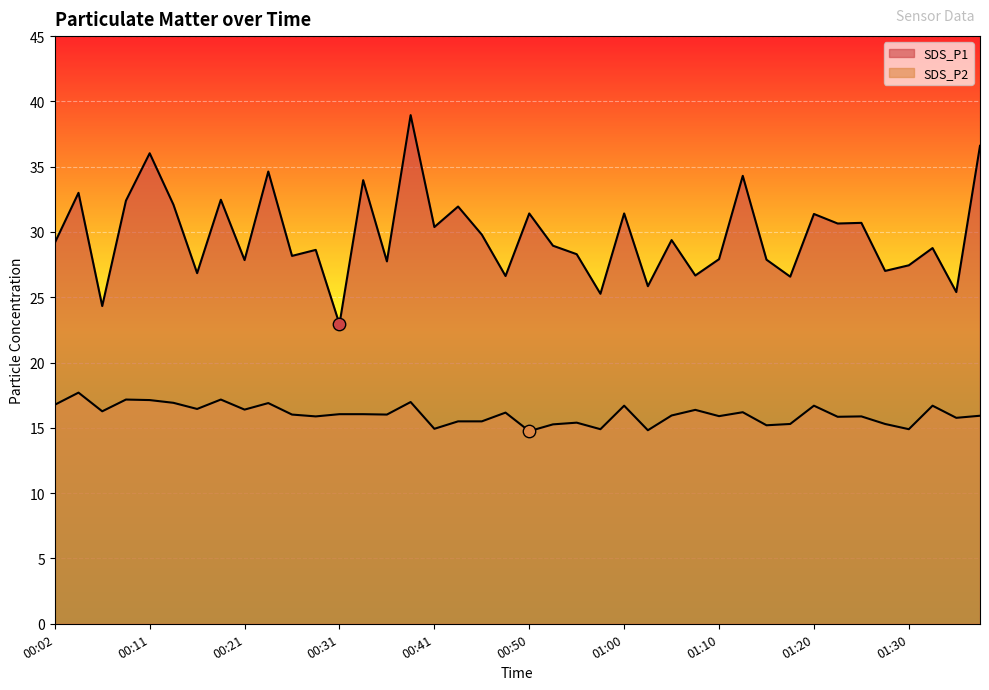

Which series reaches the minimum Y coordinate?

SDS_P2